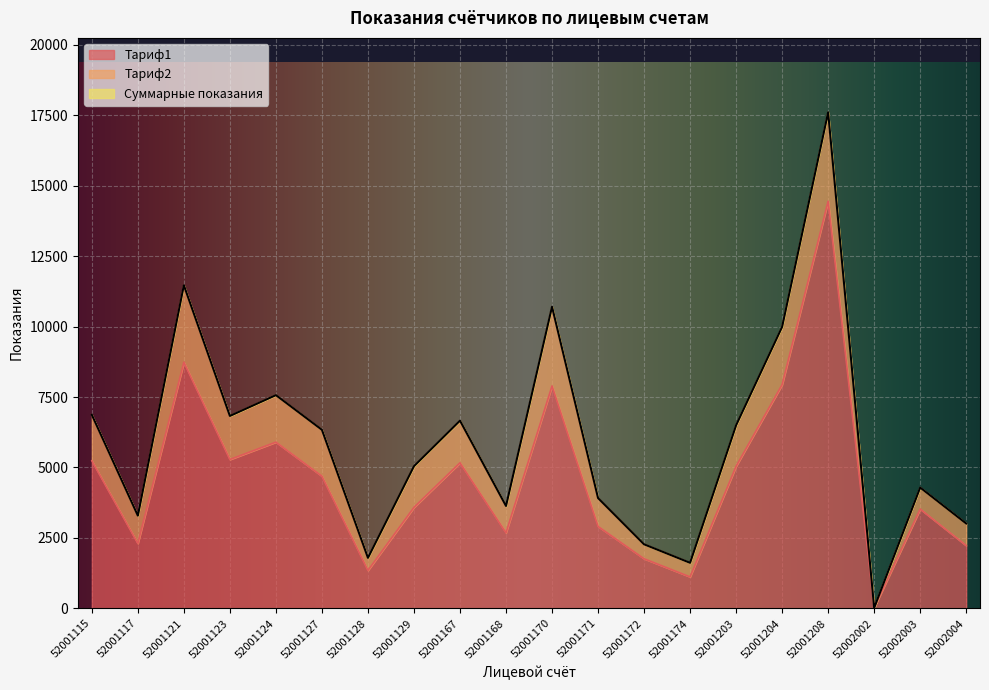

Is it true that Тариф1 equals 1116.2 at 52001115?

False